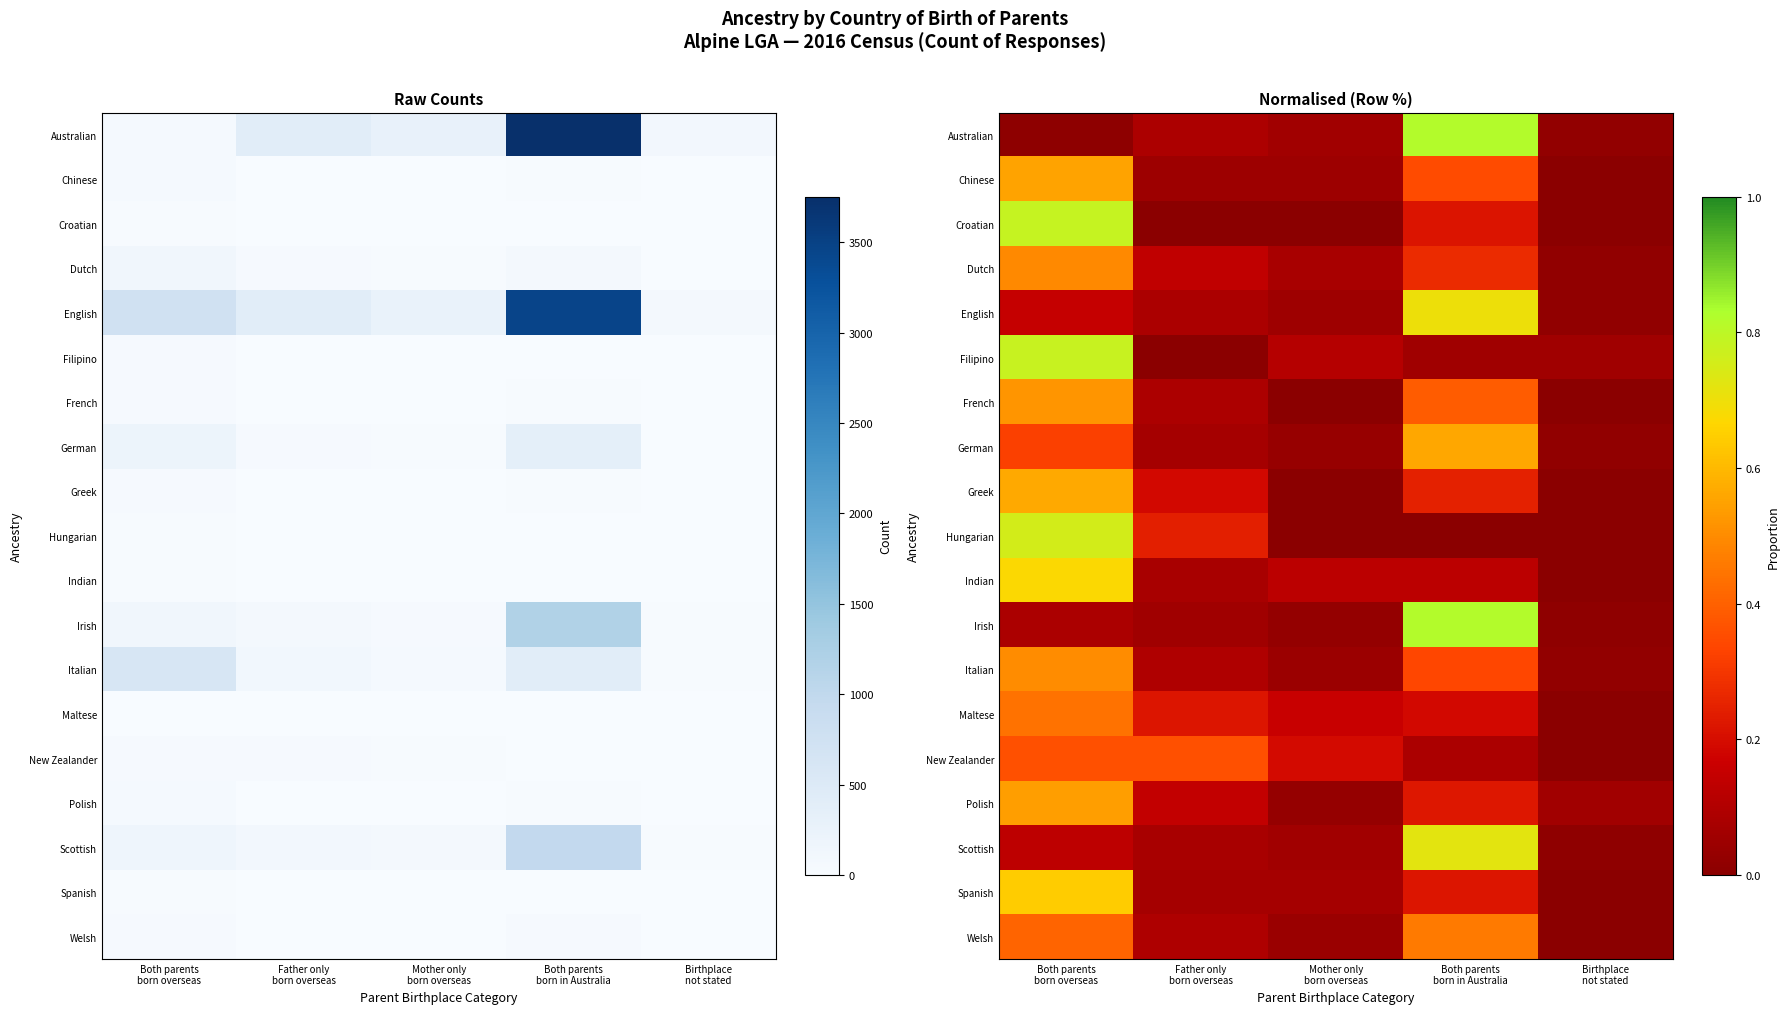

Rank the series at Mother only born overseas from lowest to highest value.

Croatian, French, Greek, Hungarian, Irish, Polish, German, Welsh, Italian, Chinese, English, Scottish, Australian, Spanish, Dutch, Filipino, Indian, Maltese, New Zealander